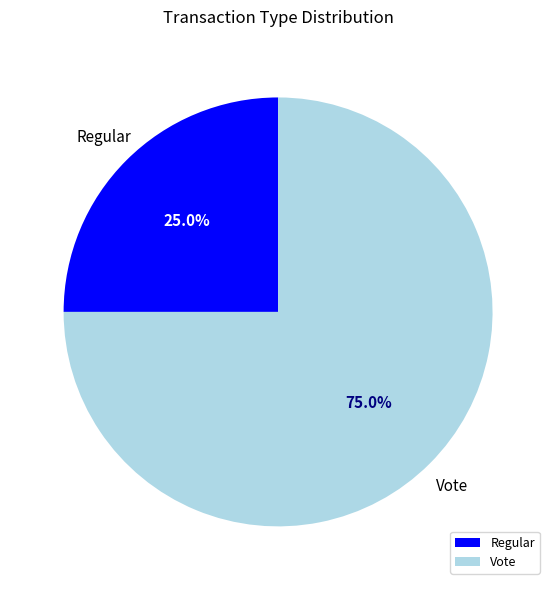

To the nearest percent, what portion does Vote represent?

75%